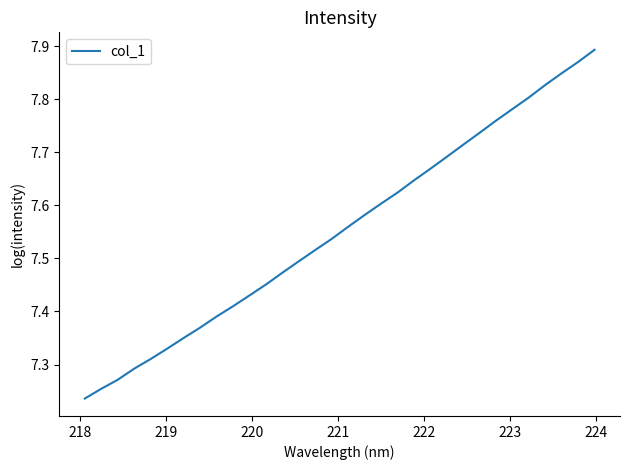

What is the difference between the maximum and minimum values?

0.7